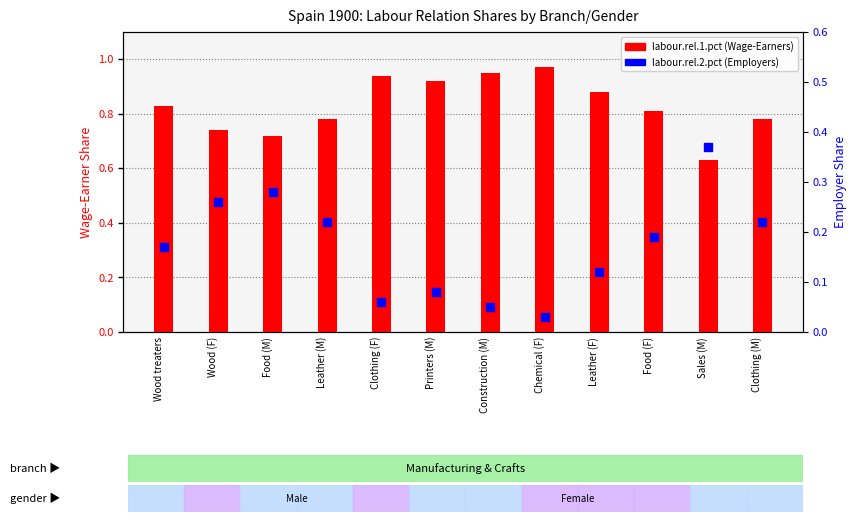

Which series has the largest total across all categories?

labour.rel.1.pct